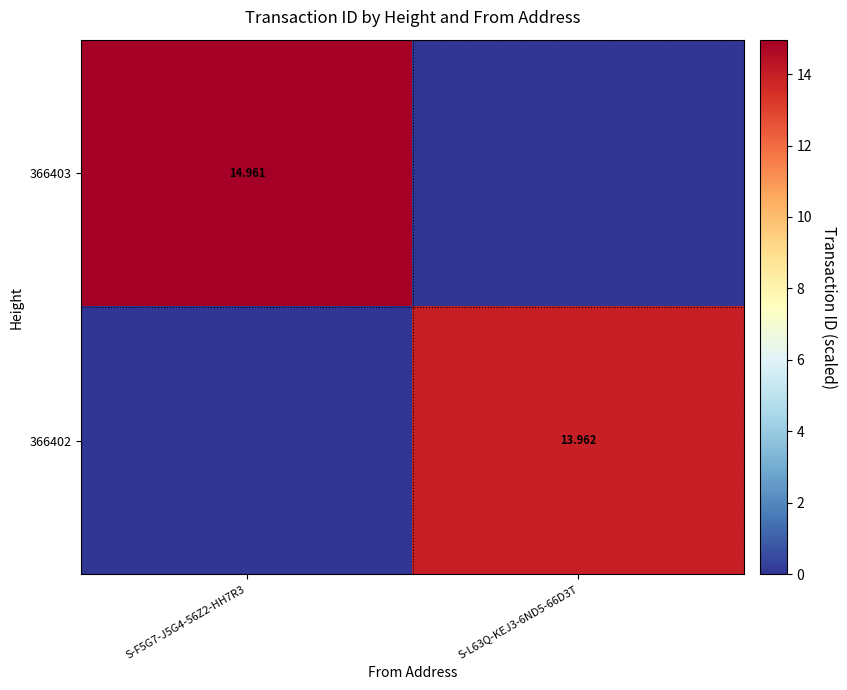

At how many categories does at least one series exceed 0?

2